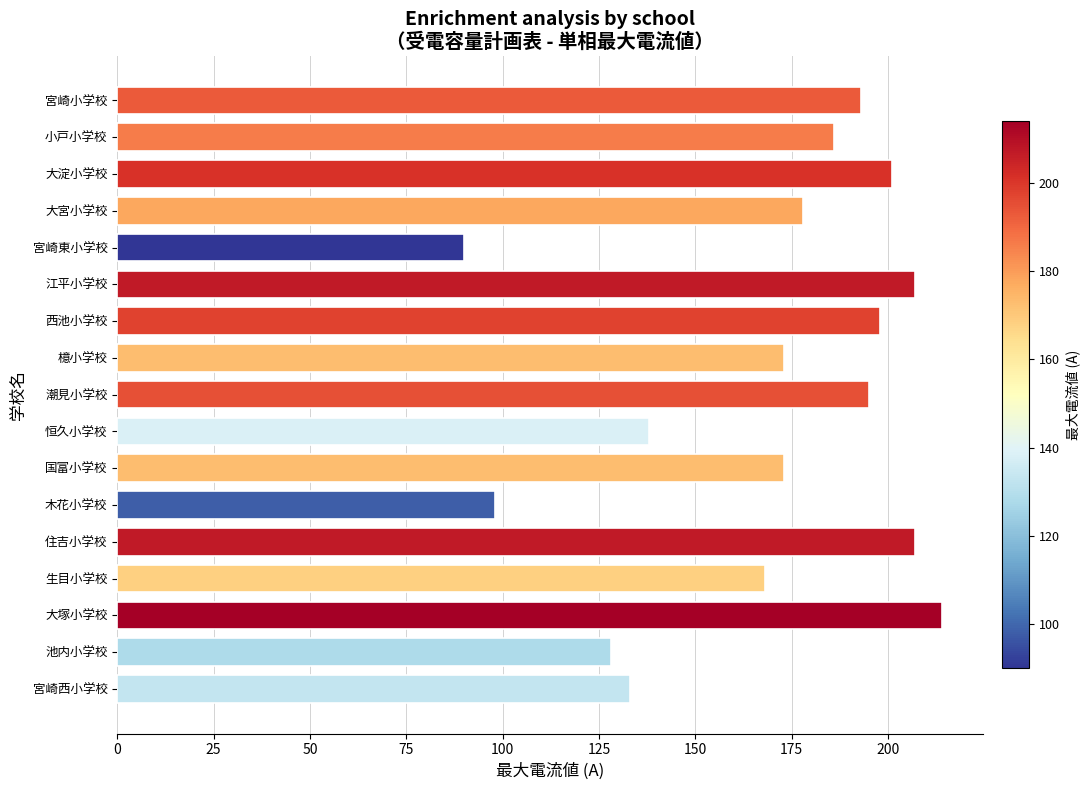

Are the bars horizontal?

Yes